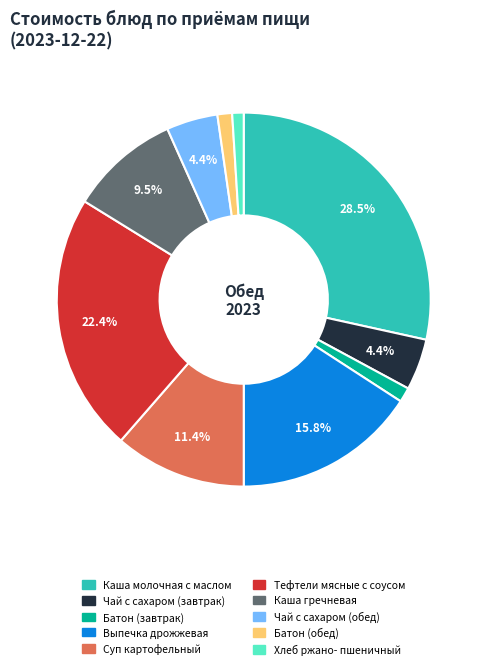

Is it true that Каша гречневая is 23% of the pie?

False